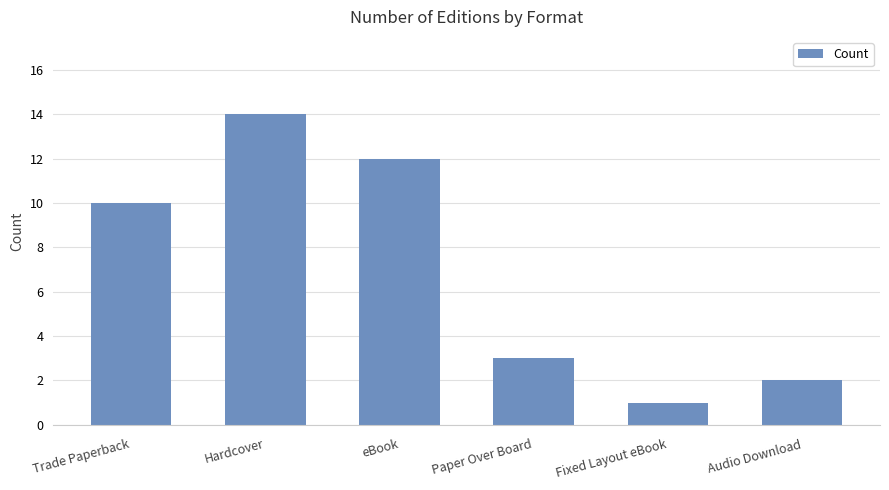

What is the value of the 1st bar from the left?

10